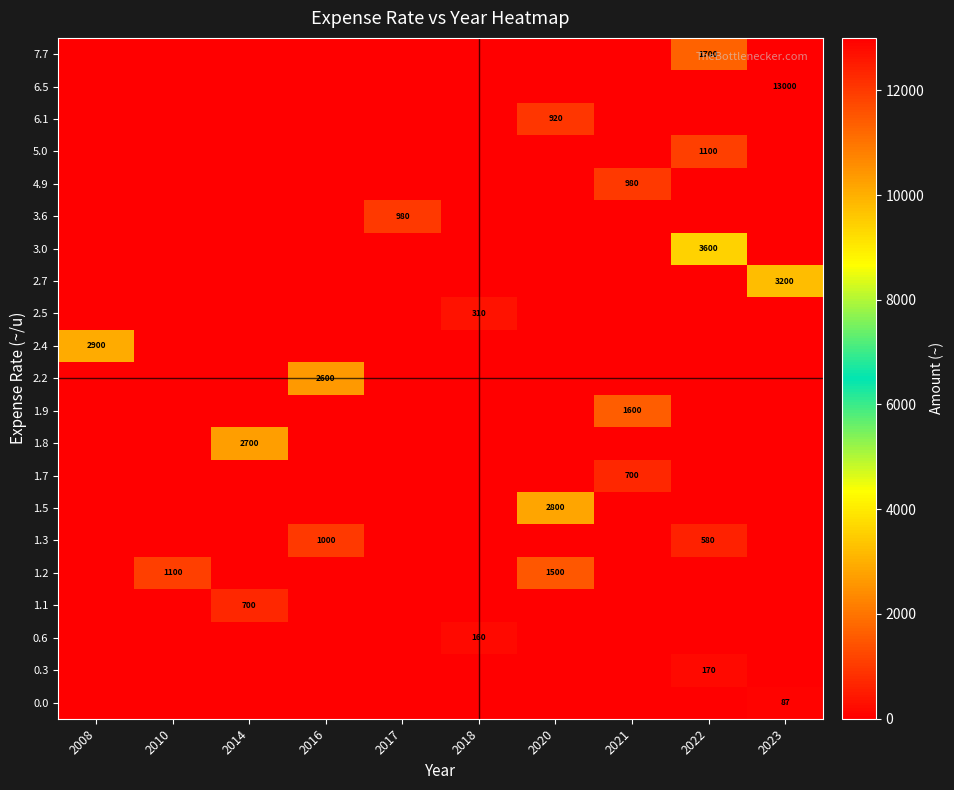

At which category is the sum across all series the highest?

2023